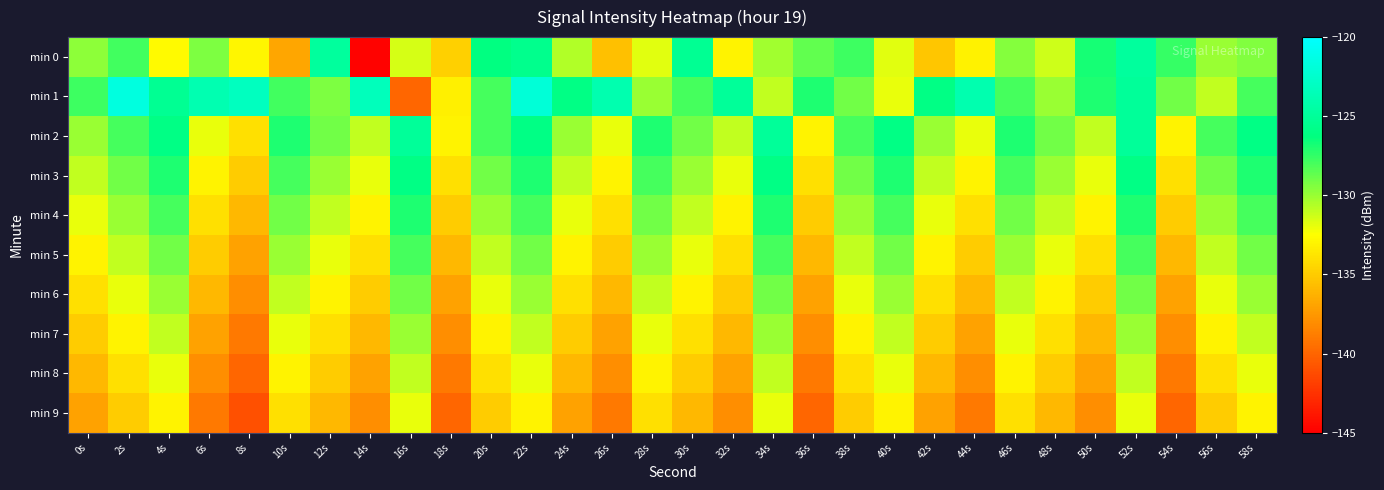

What is the difference between the highest and lowest values at 10s?

9.8